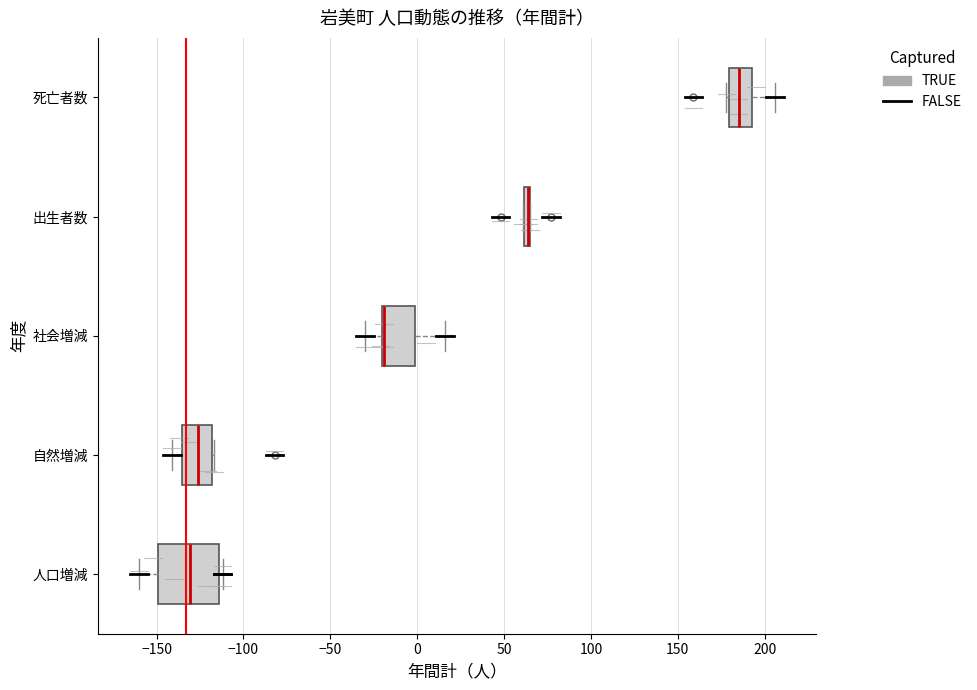

Comparing the boxes themselves (not the whiskers), which one is the widest?

人口増減